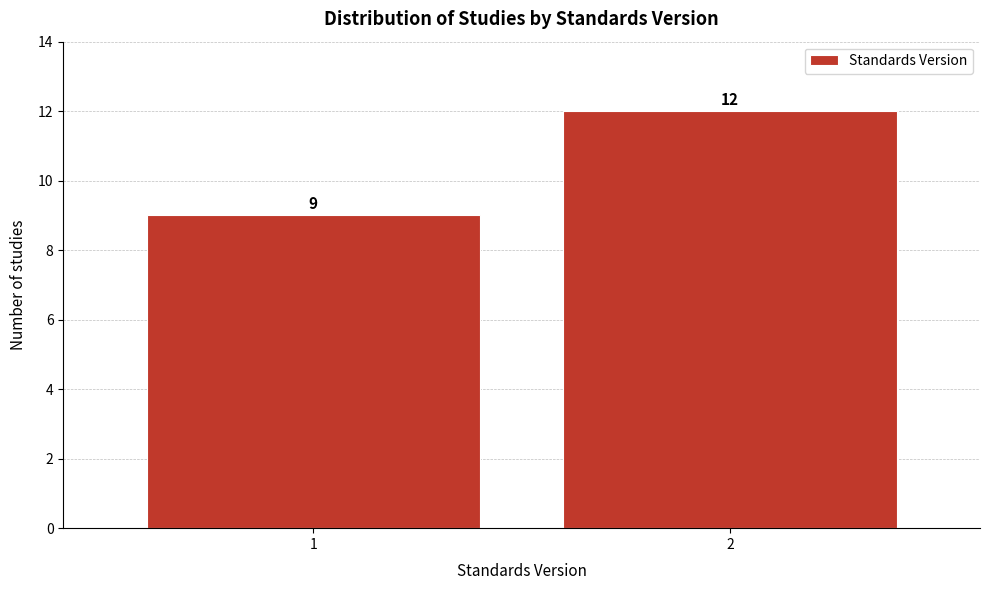

Reading right to left, list all the values displayed in this chart.

12	9